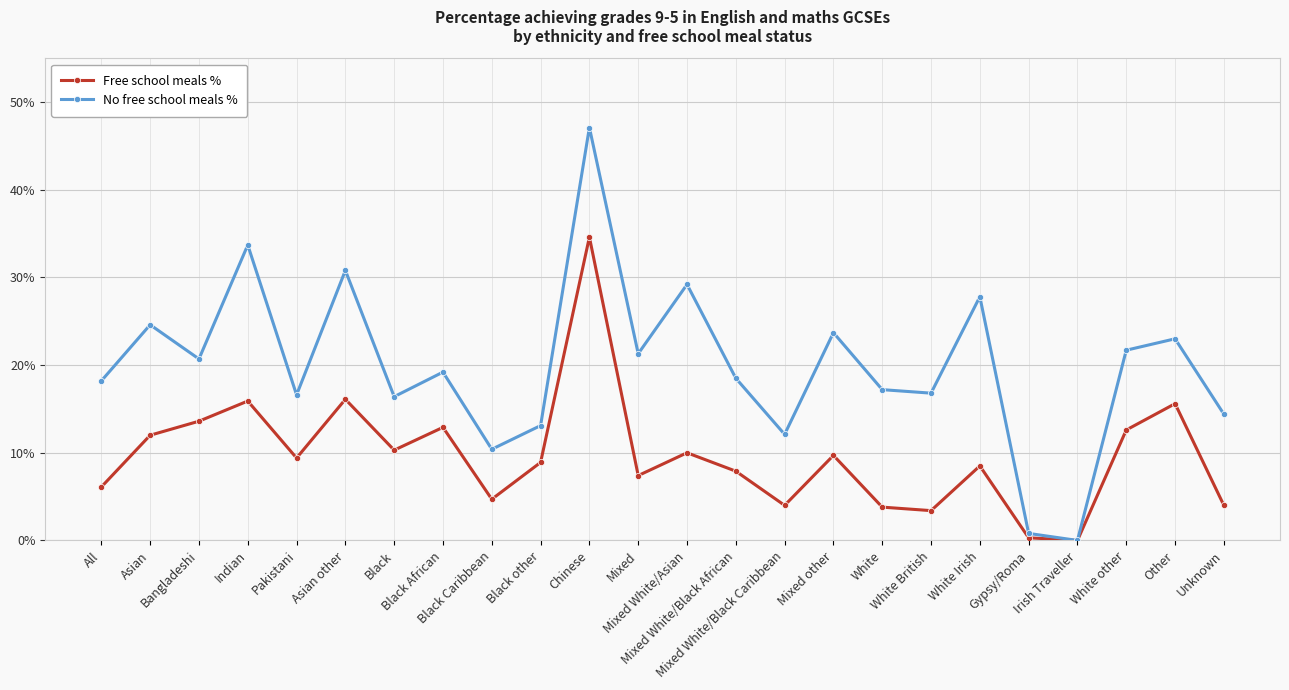

How many interior local valleys does the No free school meals % series have?

8